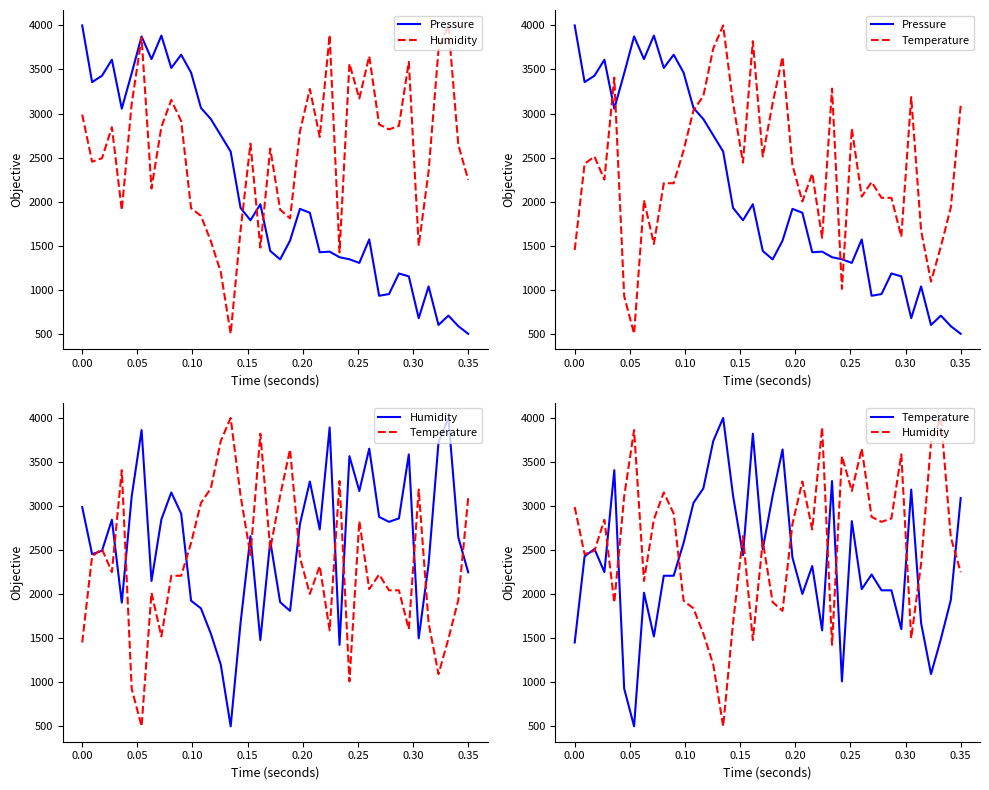

How many data points does each series have?

40